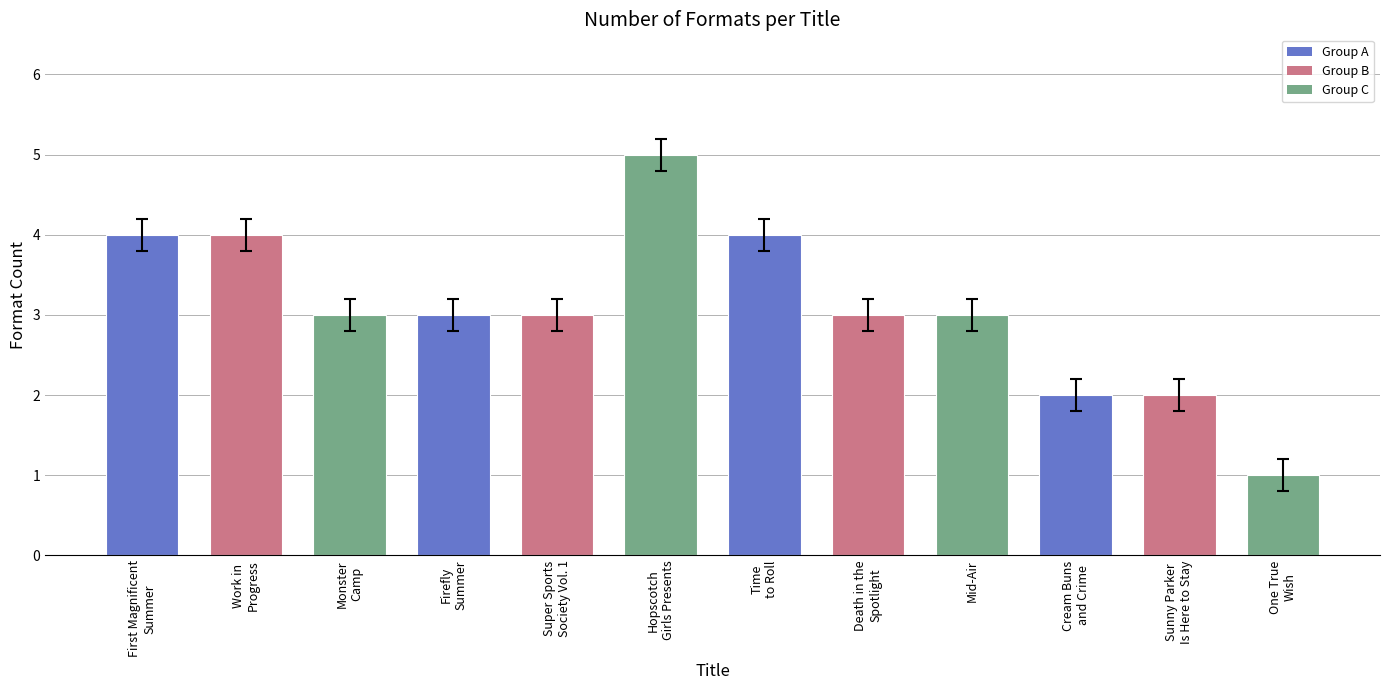

How many bars are there in total?

12